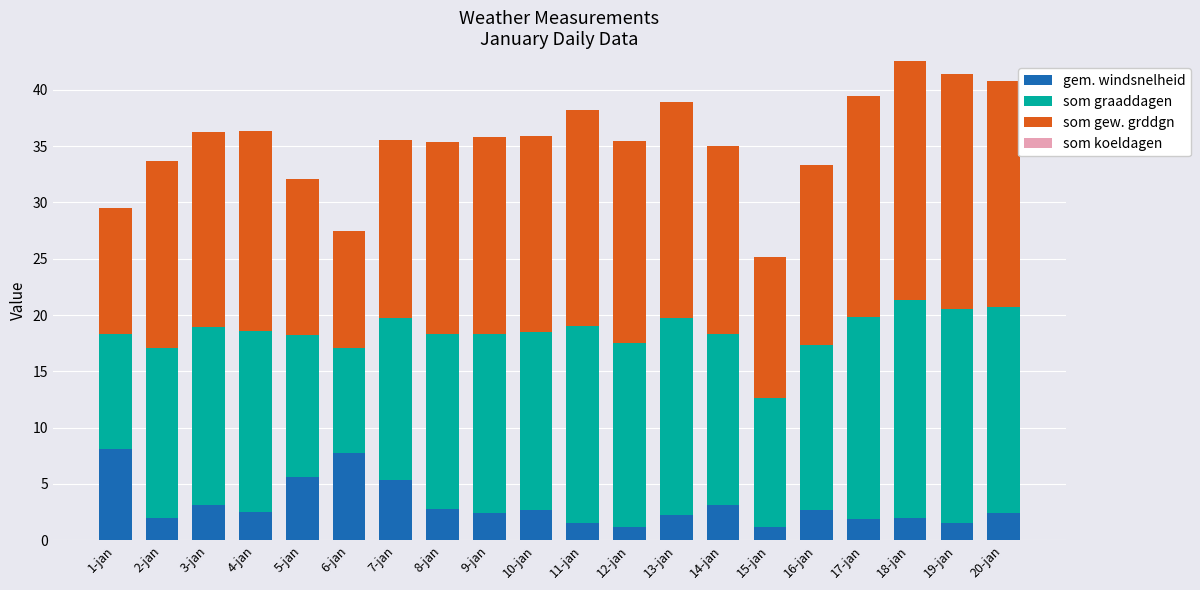

Is it true that gem. windsnelheid equals 1.2 at 12-jan?

True